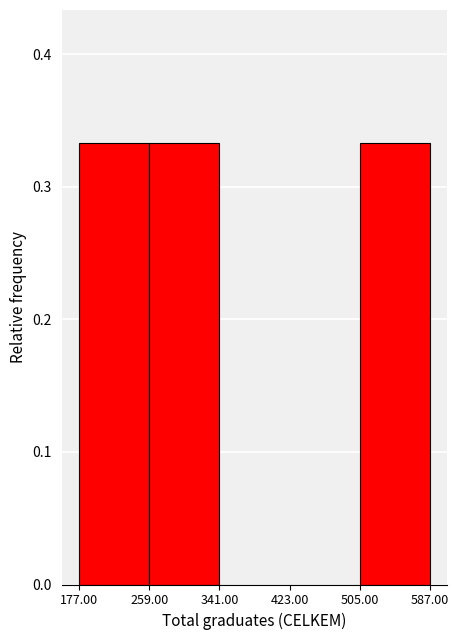

What is the height of the bar covering 505.00 to 587.00 on the x-axis? The values are not printed on the chart, so give them approximately, as read against the axis.

0.33